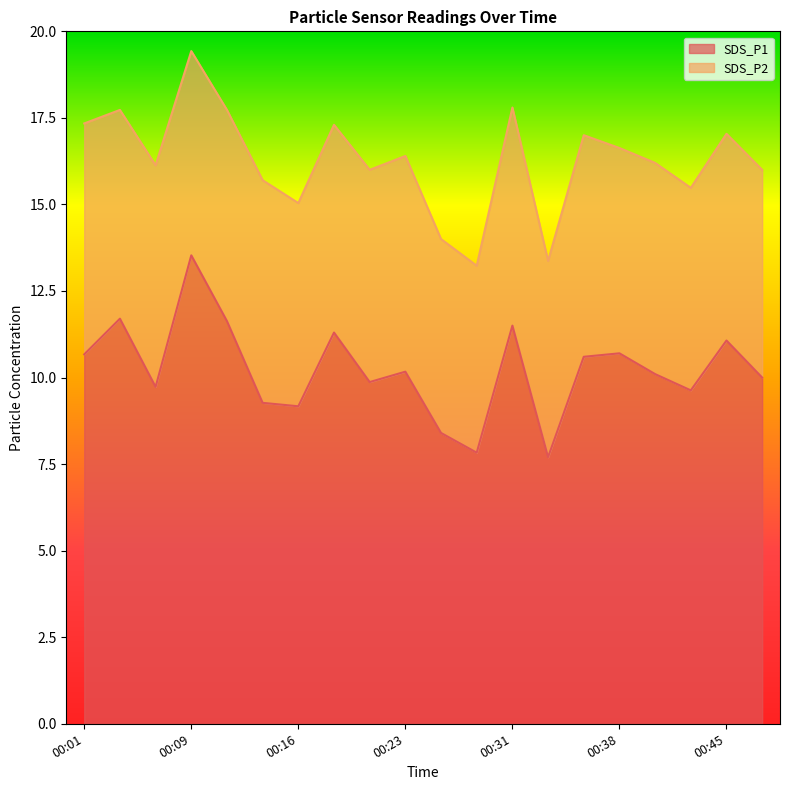

Is it true that the value at 00:11 is 2.6?

False